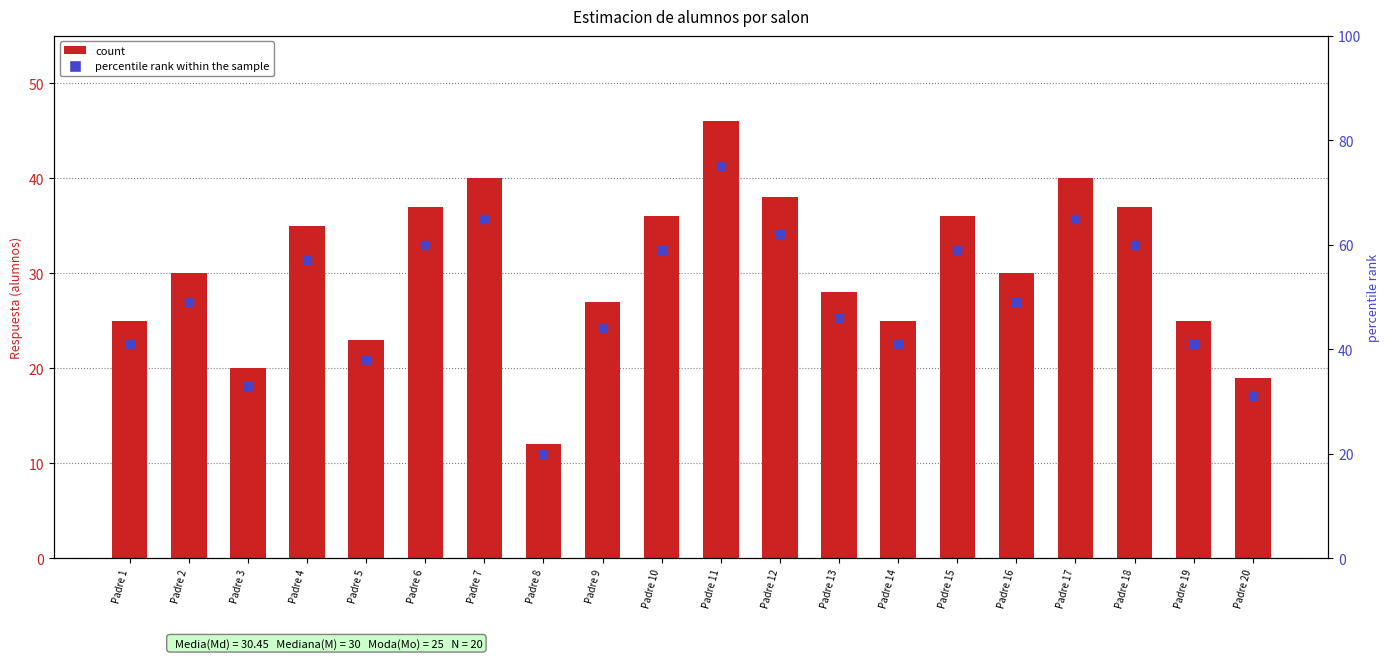

Which series has the largest total across all categories?

percentile rank within the sample